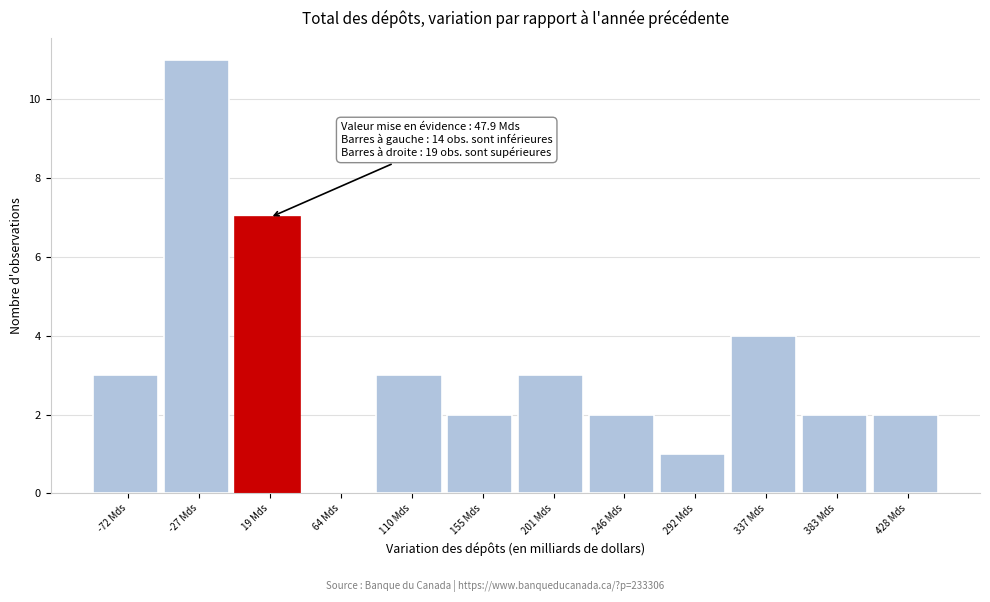

Reading right to left, what are all the values shown in this chart?

428 Mds=2	383 Mds=2	337 Mds=4	292 Mds=1	246 Mds=2	201 Mds=3	155 Mds=2	110 Mds=3	64 Mds=0	19 Mds=7	-27 Mds=11	-72 Mds=3